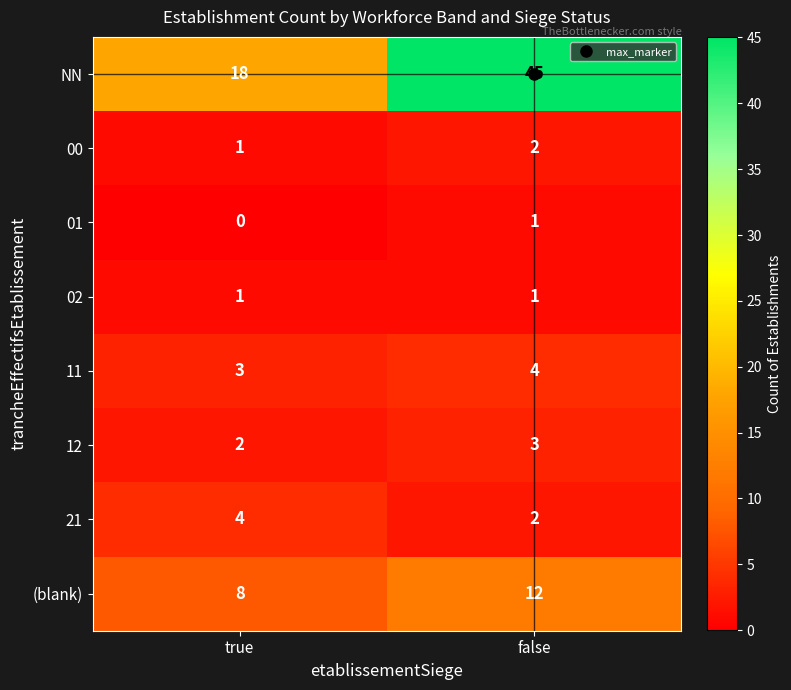

Is it true that 00 equals 2 at true?

False